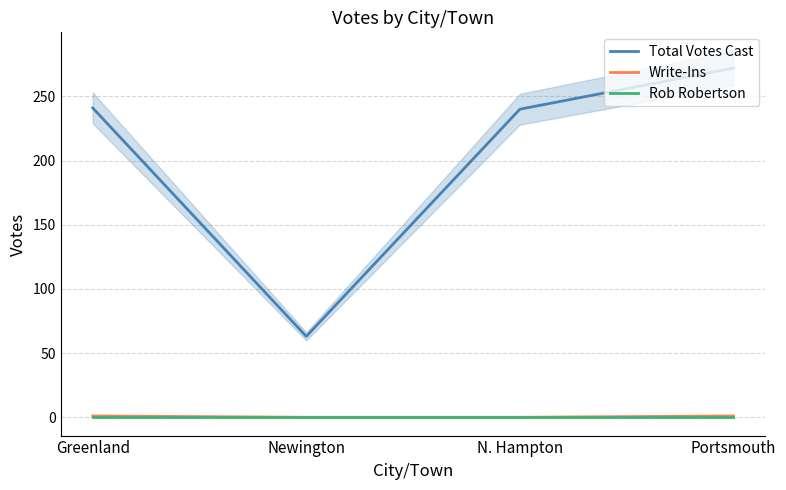

Between N. Hampton and Portsmouth, which series saw the biggest shift?

Total Votes Cast